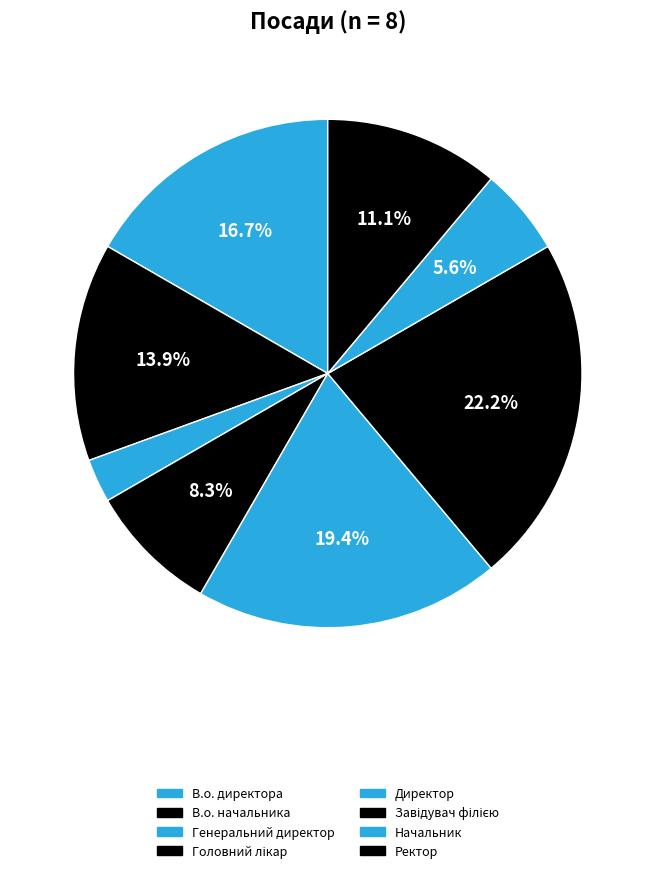

How many slices are in this pie chart?

8